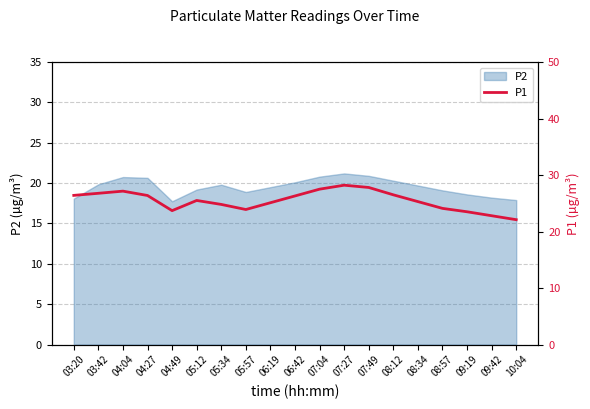

Reading left to right, what are all the values shown in this chart?

03:20=26.4	03:42=26.8	04:04=27.1	04:27=26.4	04:49=23.7	05:12=25.5	05:34=24.8	05:57=23.9	06:19=25.1	06:42=26.3	07:04=27.5	07:27=28.2	07:49=27.8	08:12=26.5	08:34=25.3	08:57=24.1	09:19=23.5	09:42=22.8	10:04=22.1